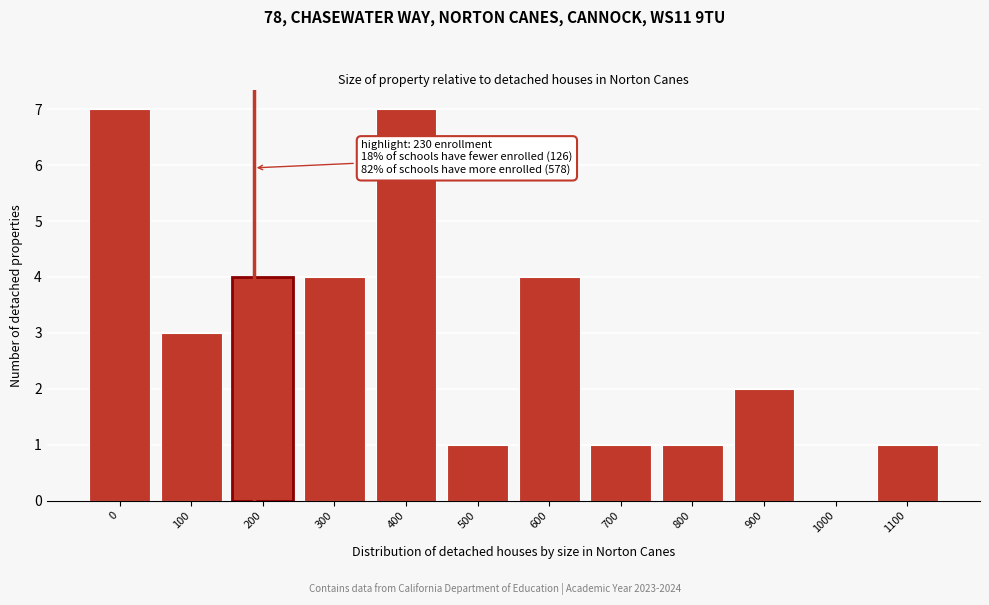

Reading left to right, extract all data points from this chart.

0=7	100=3	200=4	300=4	400=7	500=1	600=4	700=1	800=1	900=2	1000=0	1100=1